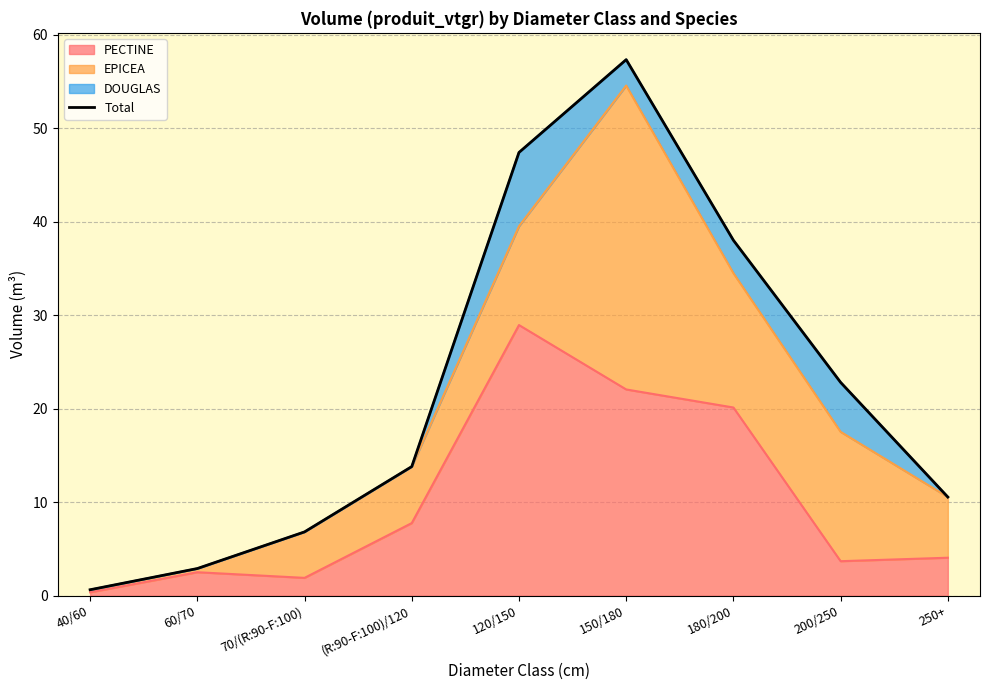

List the labels in order of value, smallest first.

40/60, 60/70, 70/(R:90-F:100), 250+, (R:90-F:100)/120, 200/250, 180/200, 120/150, 150/180